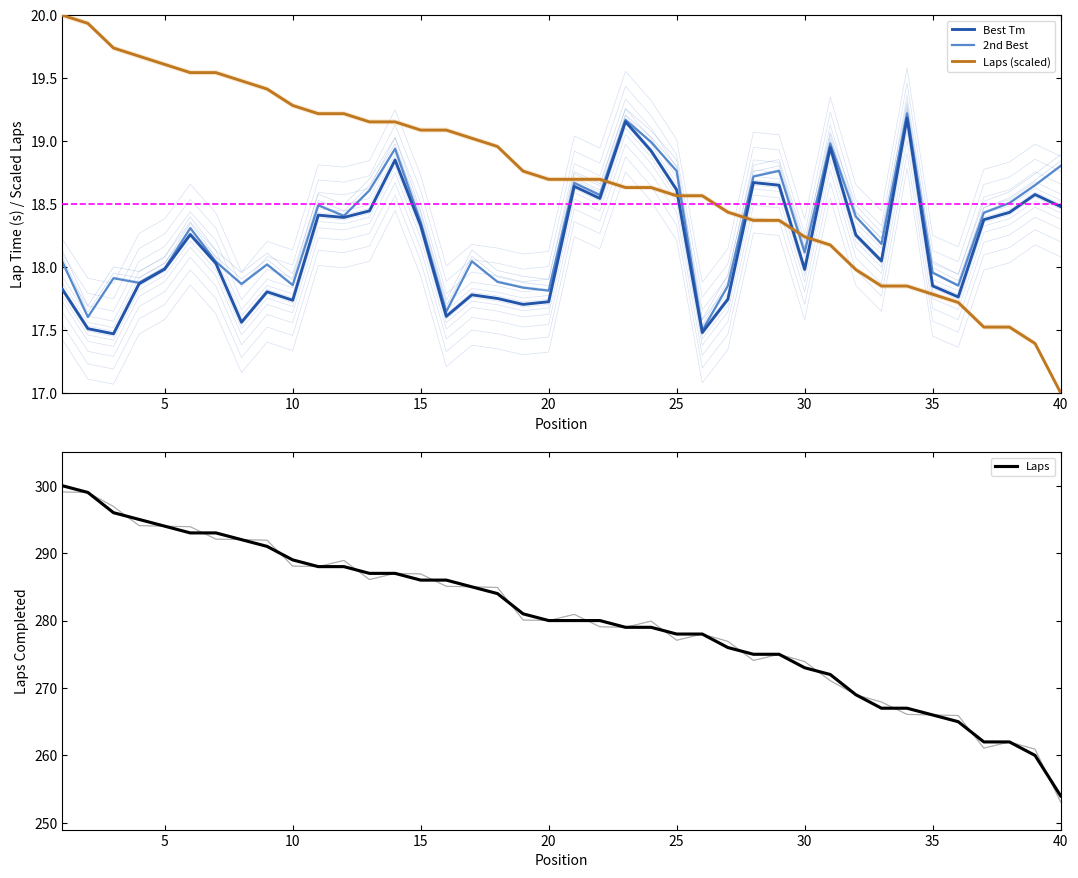

What is the value of the Laps (scaled) point at the 22nd from the left?

18.7